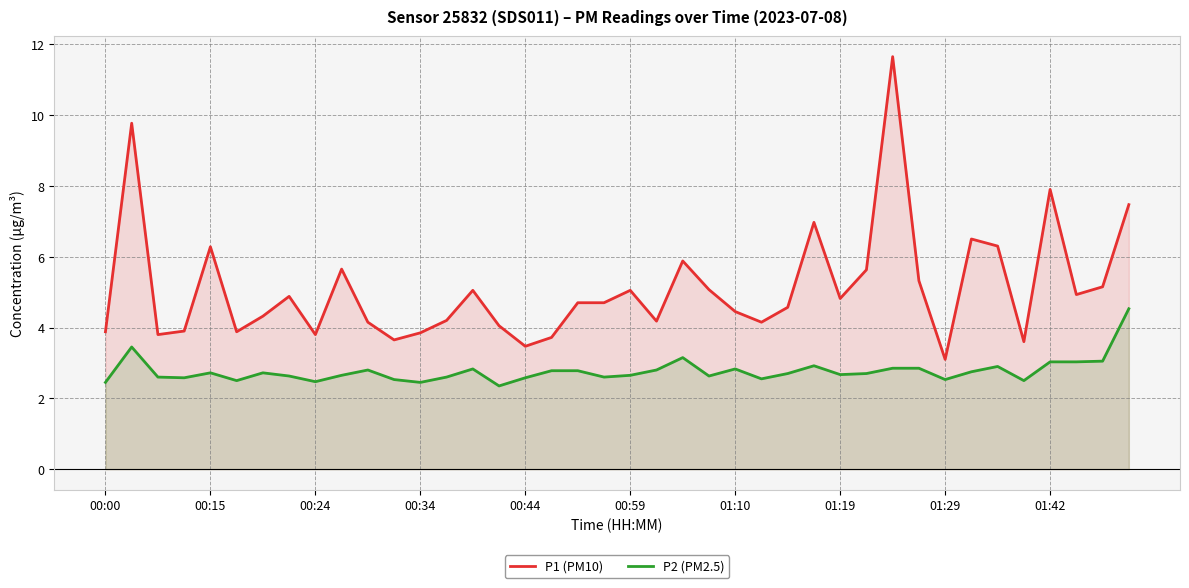

What is the difference between the highest and lowest values at 01:29?

0.6